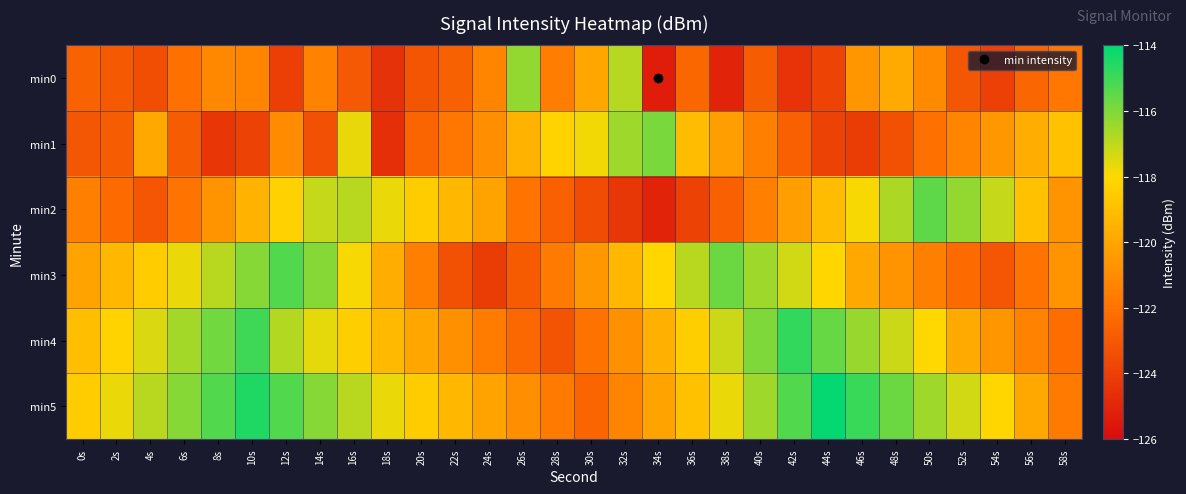

What is the smallest value displayed?

-125.3